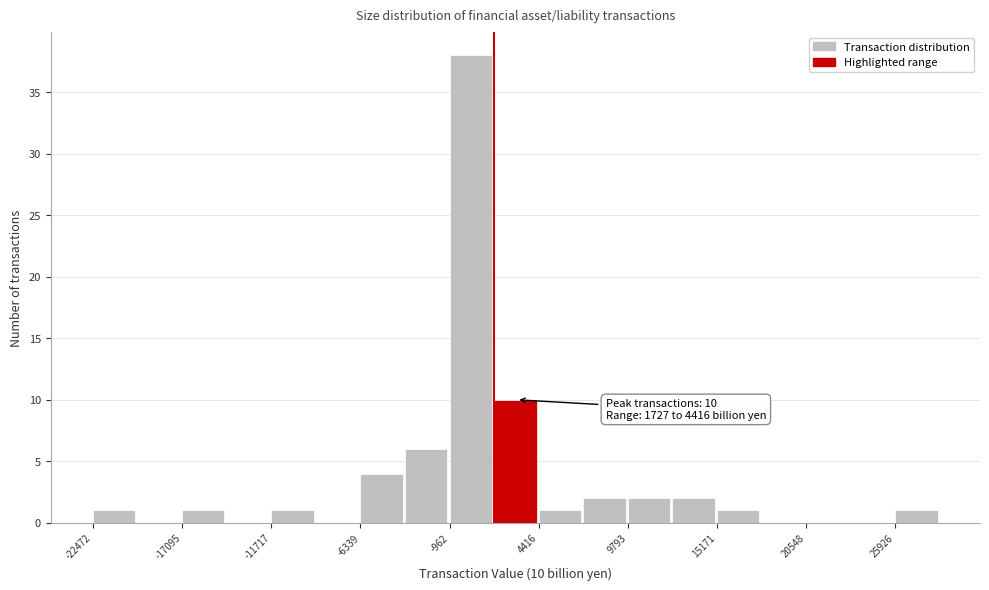

Around what value on the x-axis is the tallest bar? Give the approximate position of its centre, as read against the axis.

0